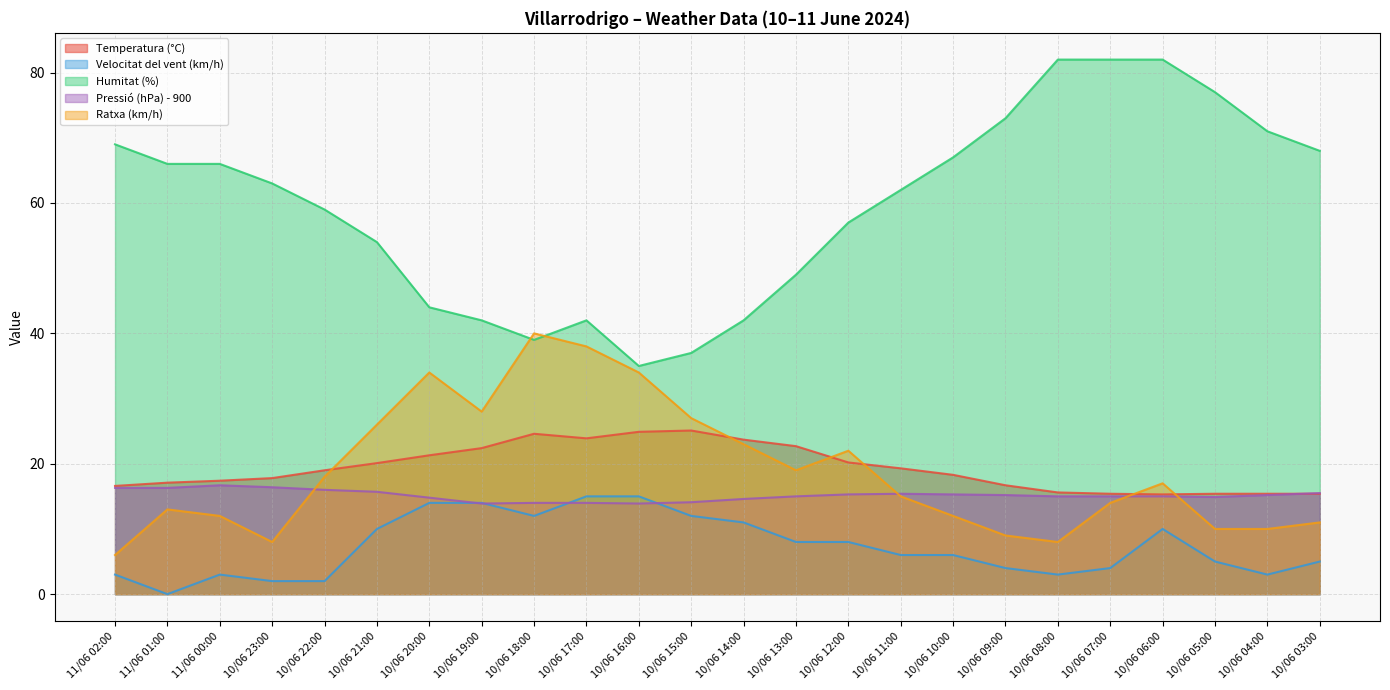

The Temperatura (°C) series shows 21.3 at 10/06 20:00. True or false?

True